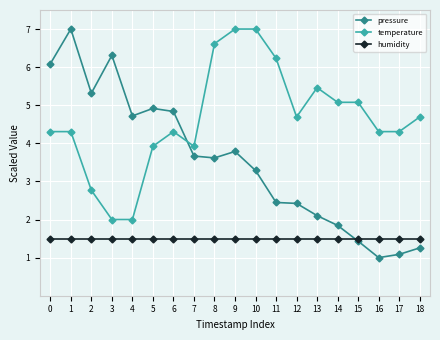

What is the value of the pressure point at the 12th from the left?

2.4